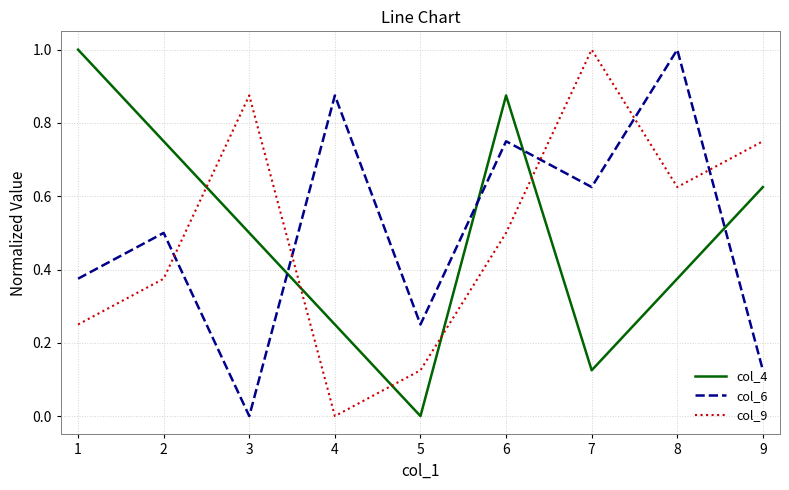

Which series ends up on top after the final intersection of col_4 and col_9?

col_9